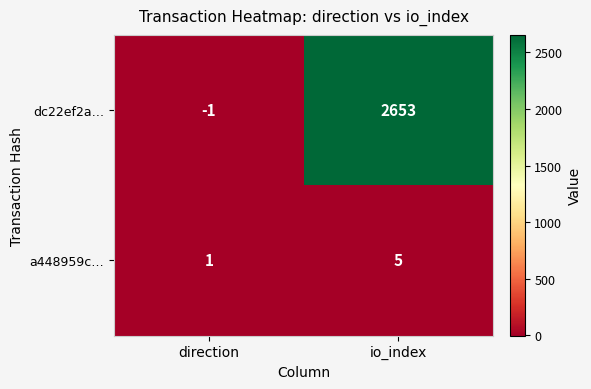

What is the sum of the dc22ef2a… values at io_index and direction?

2652